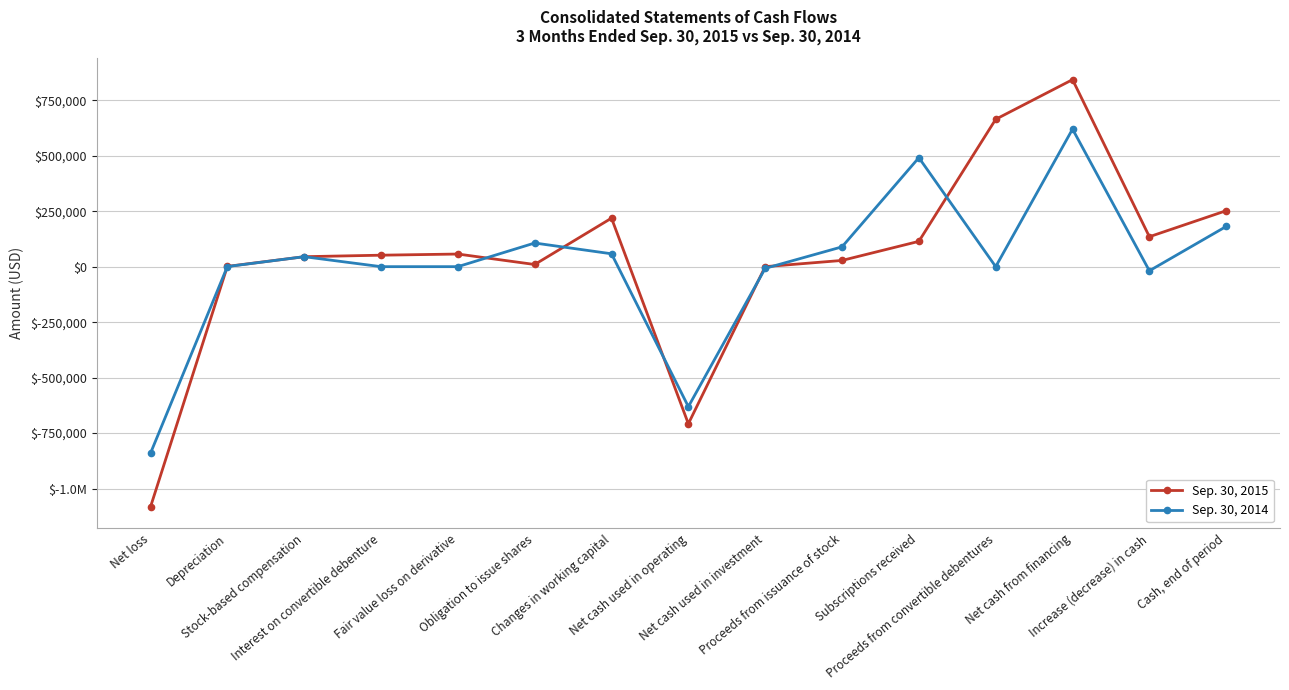

Where is the first local minimum for Sep. 30, 2015?

Obligation to issue shares